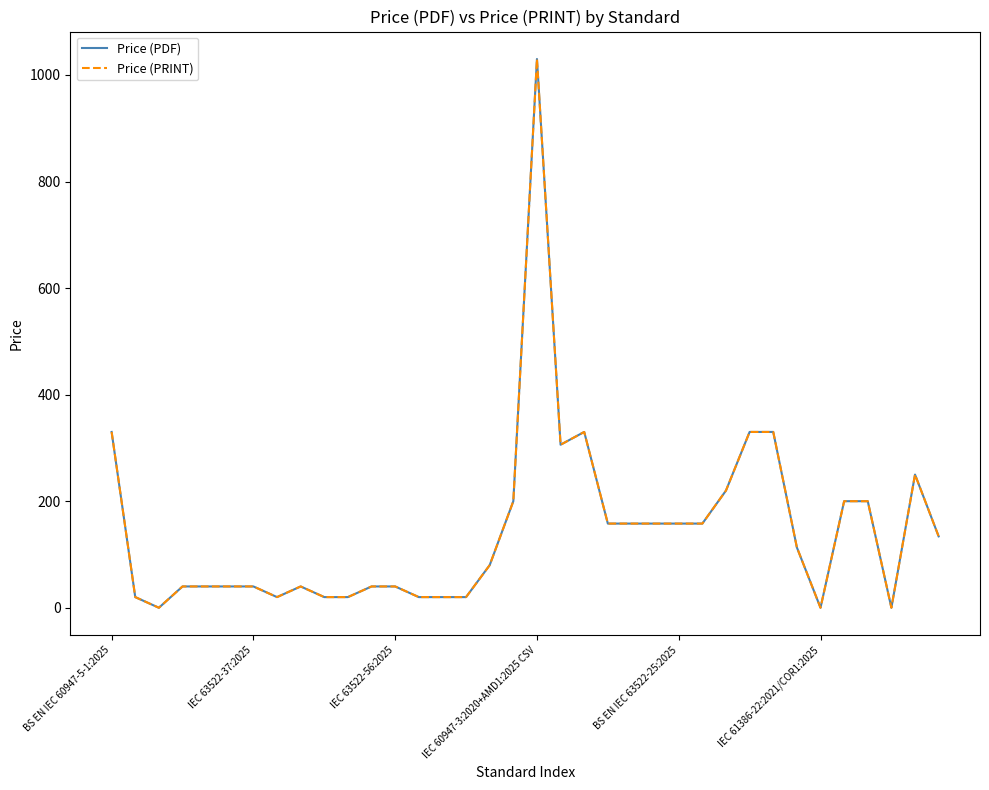

What is the difference between the maximum and minimum values in the Price (PRINT) series?

1030.0